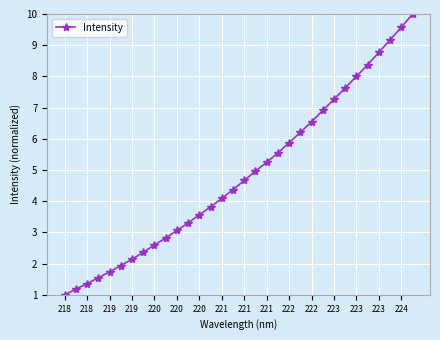

What is the value of the 6th point from the left?

1.9